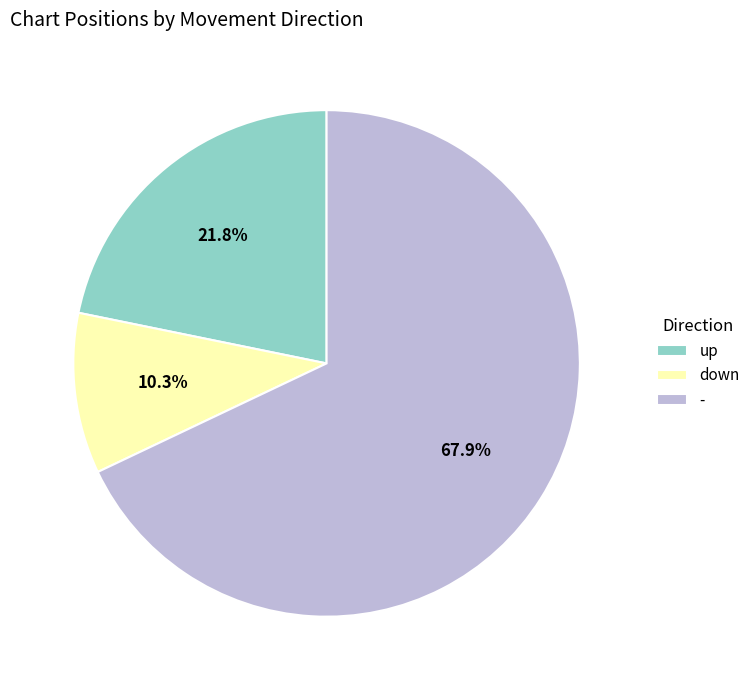

Is up the majority of the pie?

No